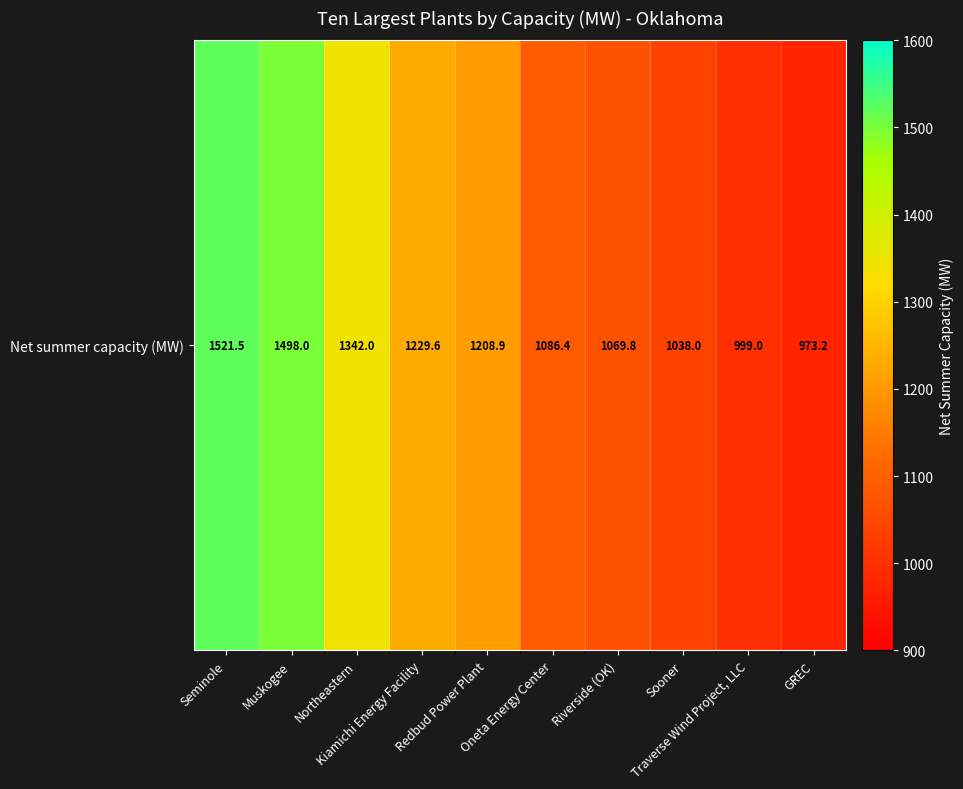

The chart shows a value of 1038.0 at Sooner. True or false?

True